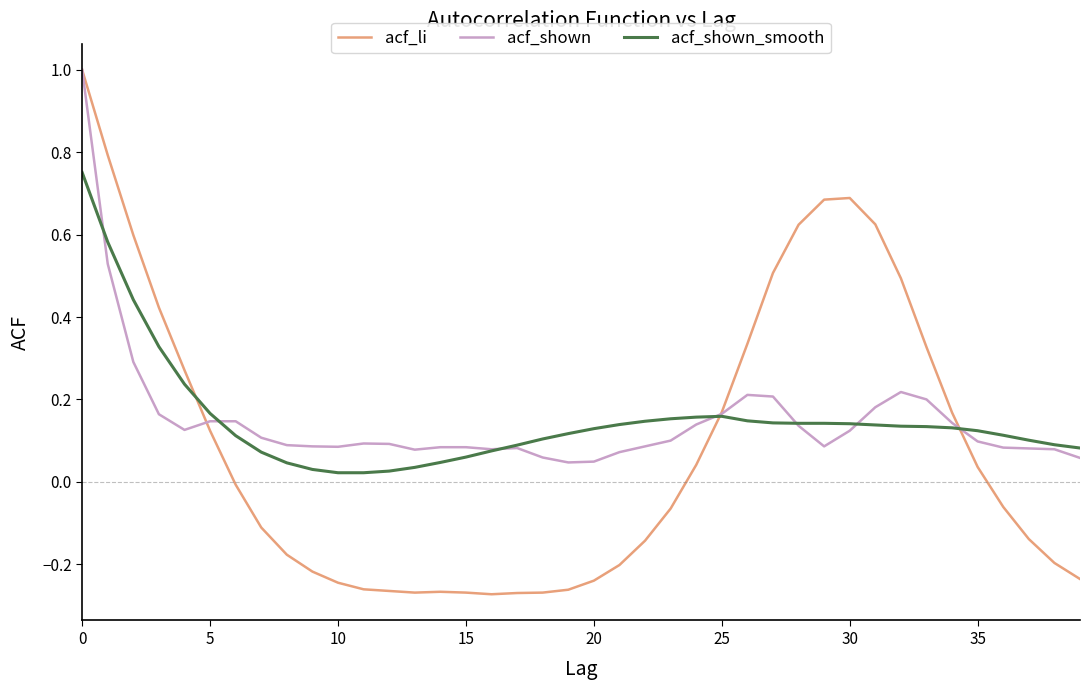

Which series has the widest spread of values?

acf_li